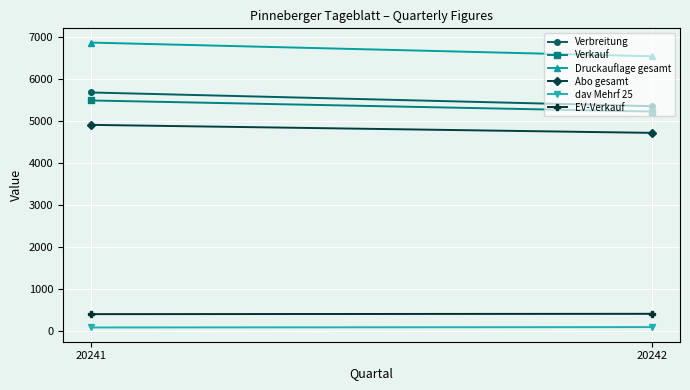

How many EV-Verkauf values are between 412 and 420?

2